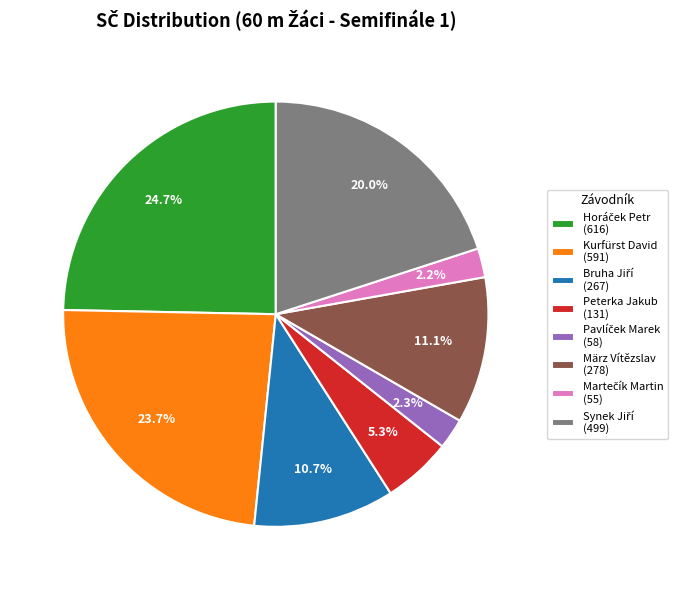

How many segments does this pie chart have?

8